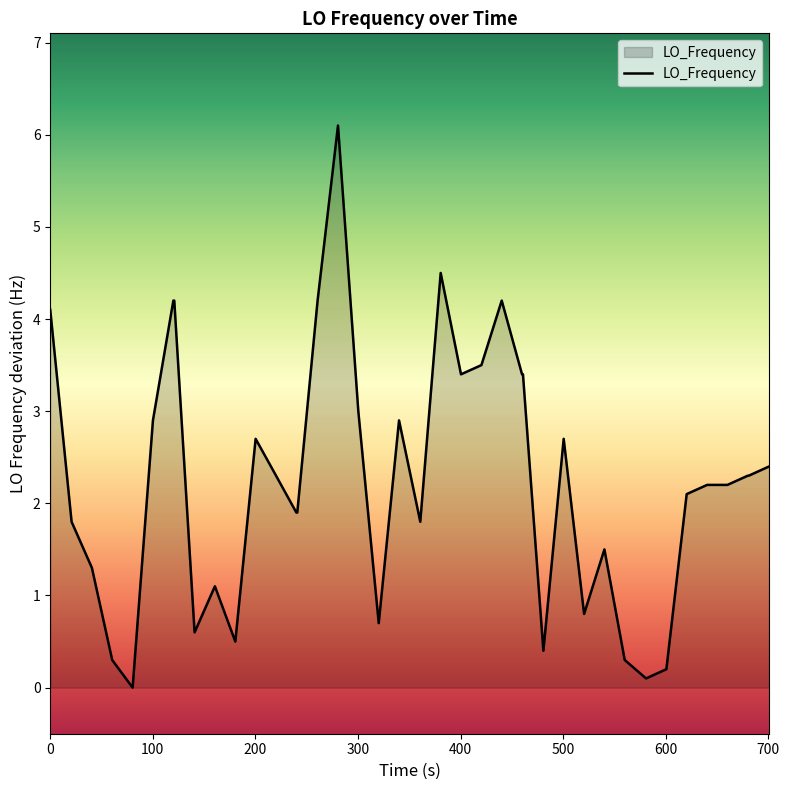

Reading left to right, transcribe all the data shown in this chart.

4.1	1.8	1.3	0.3	0.0	2.9	4.2	4.2	0.6	1.1	0.5	2.7	2.3	1.9	1.9	4.2	6.1	3.0	0.7	2.9	1.8	4.5	3.4	3.5	4.2	3.4	3.4	0.4	2.7	0.8	1.5	0.3	0.1	0.2	2.1	2.2	2.2	2.3	2.3	2.4